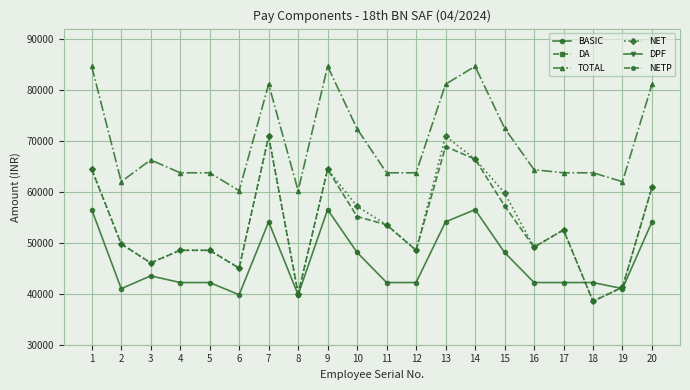

True or false: DA has more than 2 interior local peaks.

True